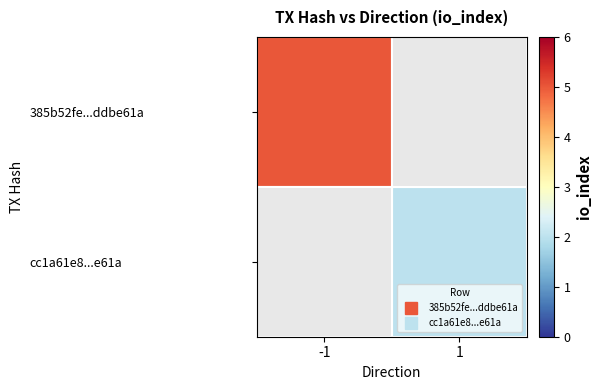

How many positive values does the 385b52fe...ddbe61a series have?

1